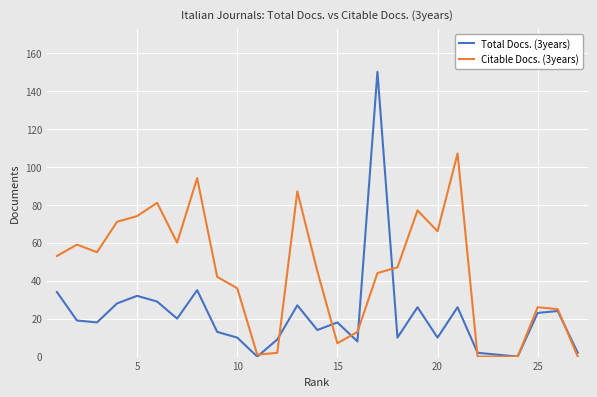

List the series in order of their overall mean, highest first.

Citable Docs. (3years), Total Docs. (3years)